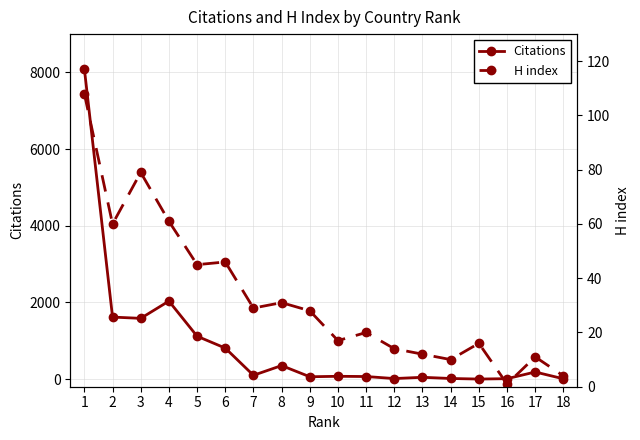

Reading left to right, extract all data points from this chart.

Citations: 1=8093	2=1617	3=1584	4=2034	5=1118	6=808	7=98	8=352	9=60	10=72	11=66	12=13	13=46	14=15	15=0	16=10	17=184	18=7
H index: 1=108	2=60	3=79	4=61	5=45	6=46	7=29	8=31	9=28	10=17	11=20	12=14	13=12	14=10	15=16	16=1	17=11	18=4